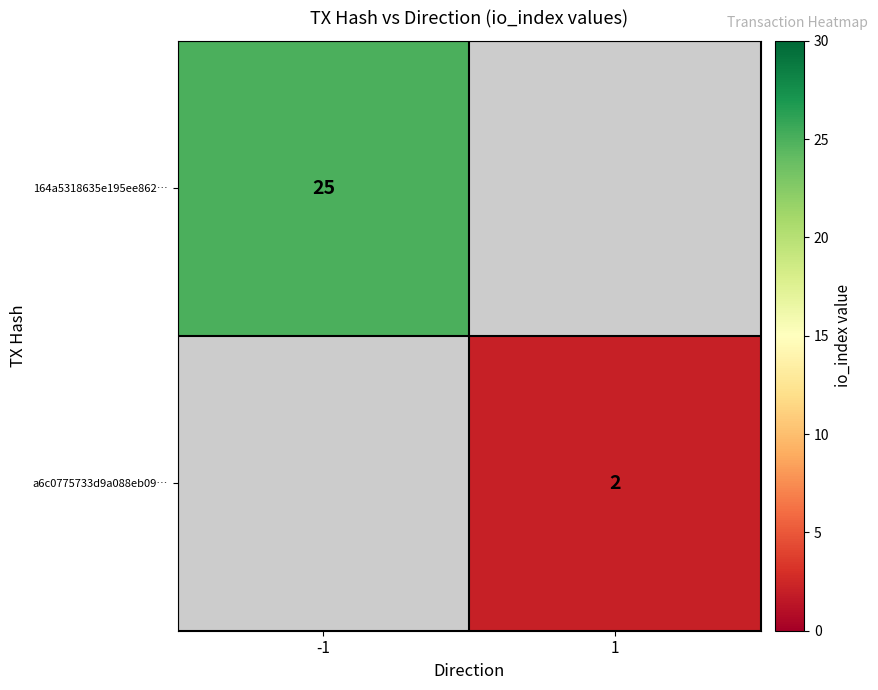

True or false: 164a5318635e195ee862… has a value of 14 at -1.

False